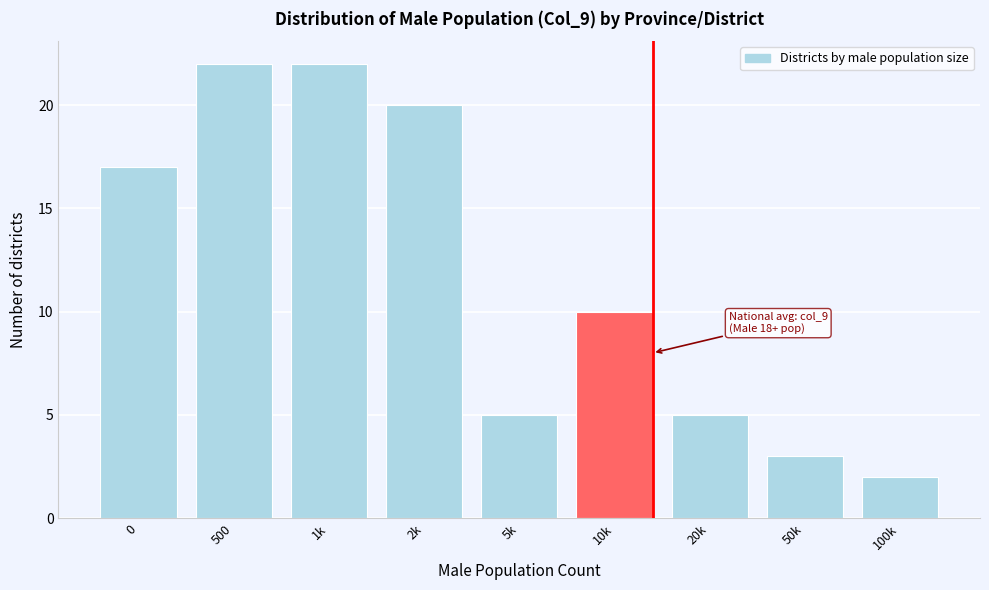

Reading left to right, list all the values displayed in this chart.

0=17	500=22	1k=22	2k=20	5k=5	10k=10	20k=5	50k=3	100k=2